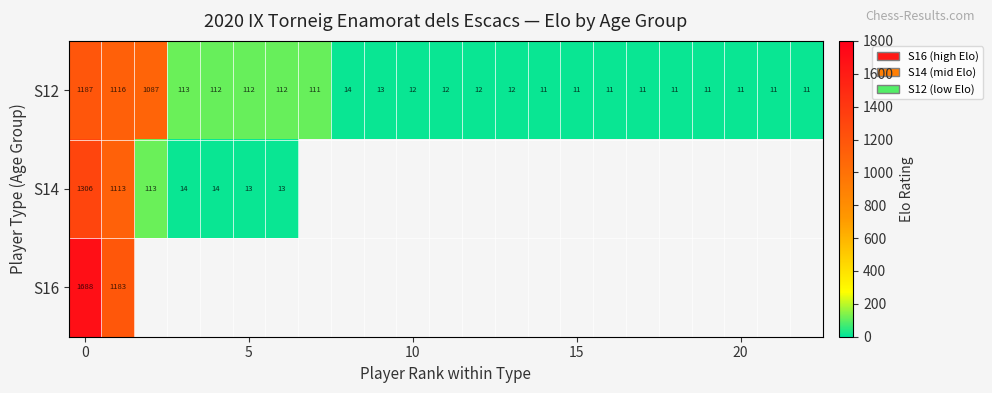

What is the difference between the maximum and minimum values in the S12 series?

1176